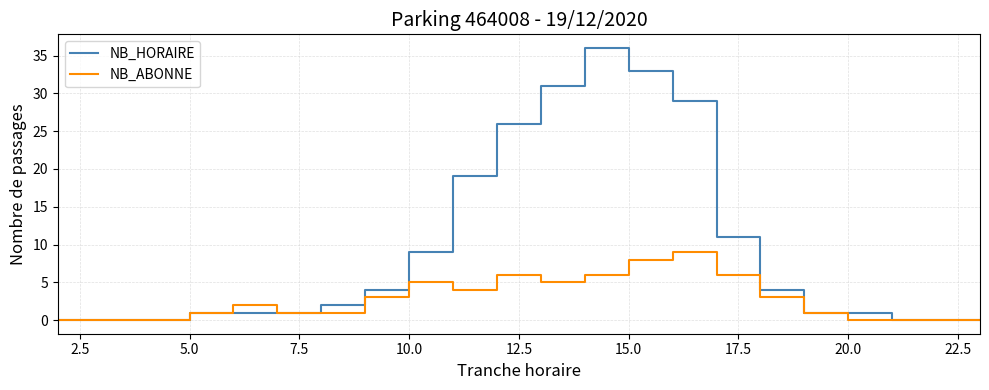

Rank the series by their average value, from highest to lowest.

NB_HORAIRE, NB_ABONNE